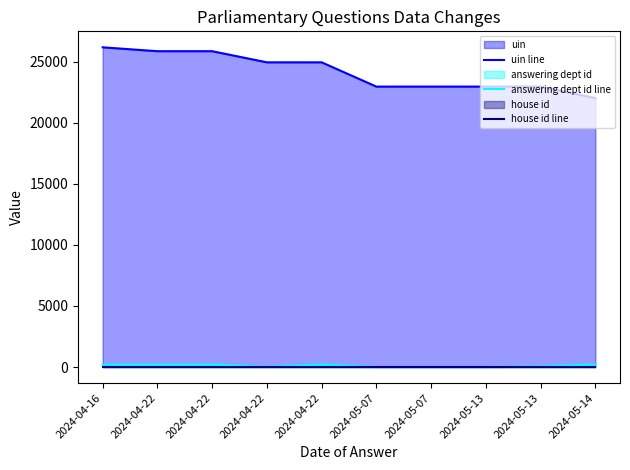

Between 2024-04-22 and 2024-05-13, which series saw the biggest shift?

uin line